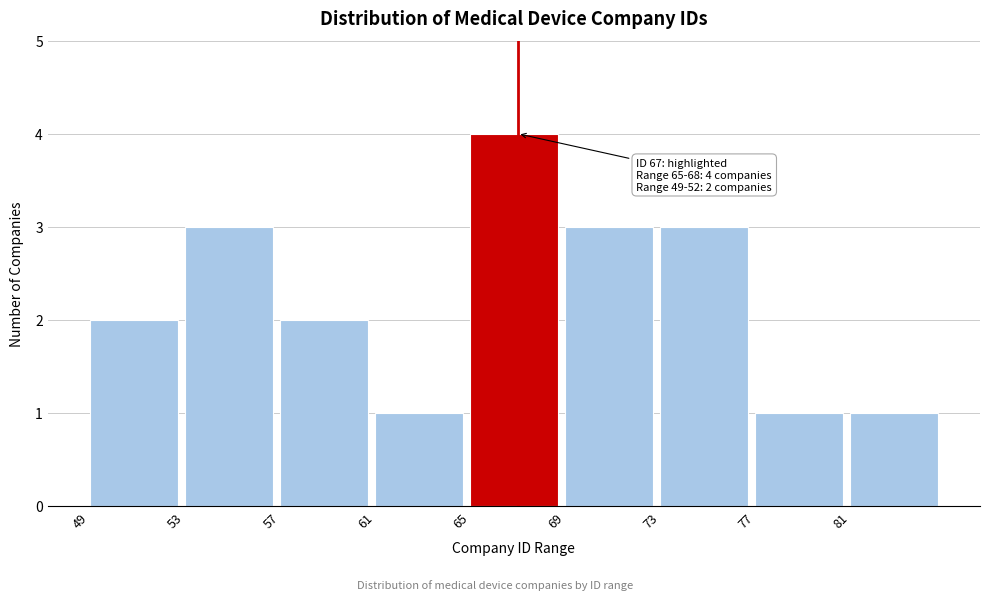

Which range on the x-axis has the tallest bar?

65 to 69